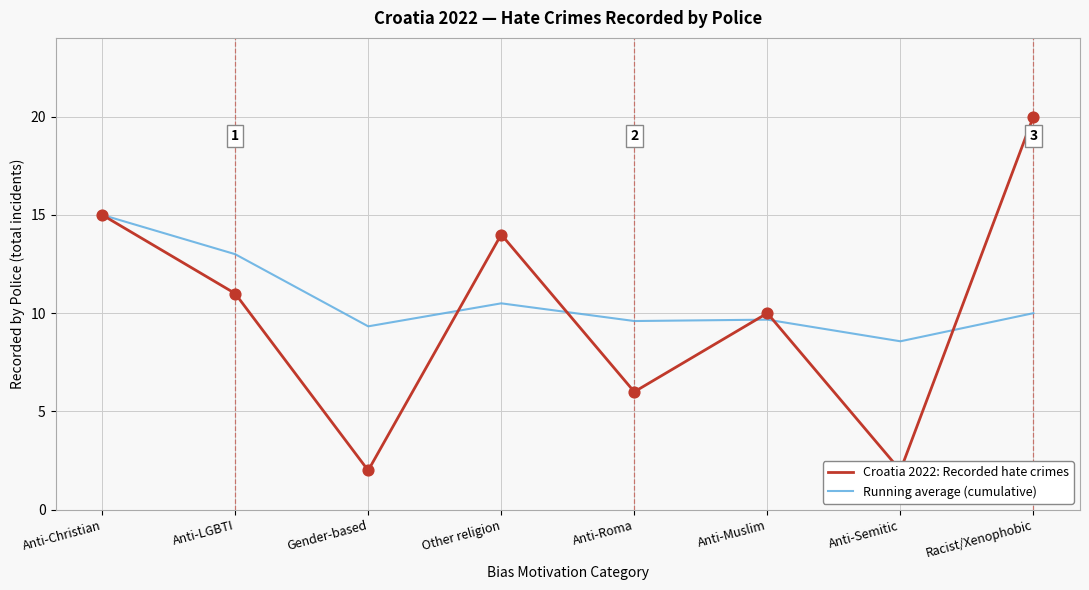

Is the value of Croatia 2022: Recorded hate crimes at Anti-Muslim greater than the value of Running average (cumulative) at Anti-Roma?

Yes